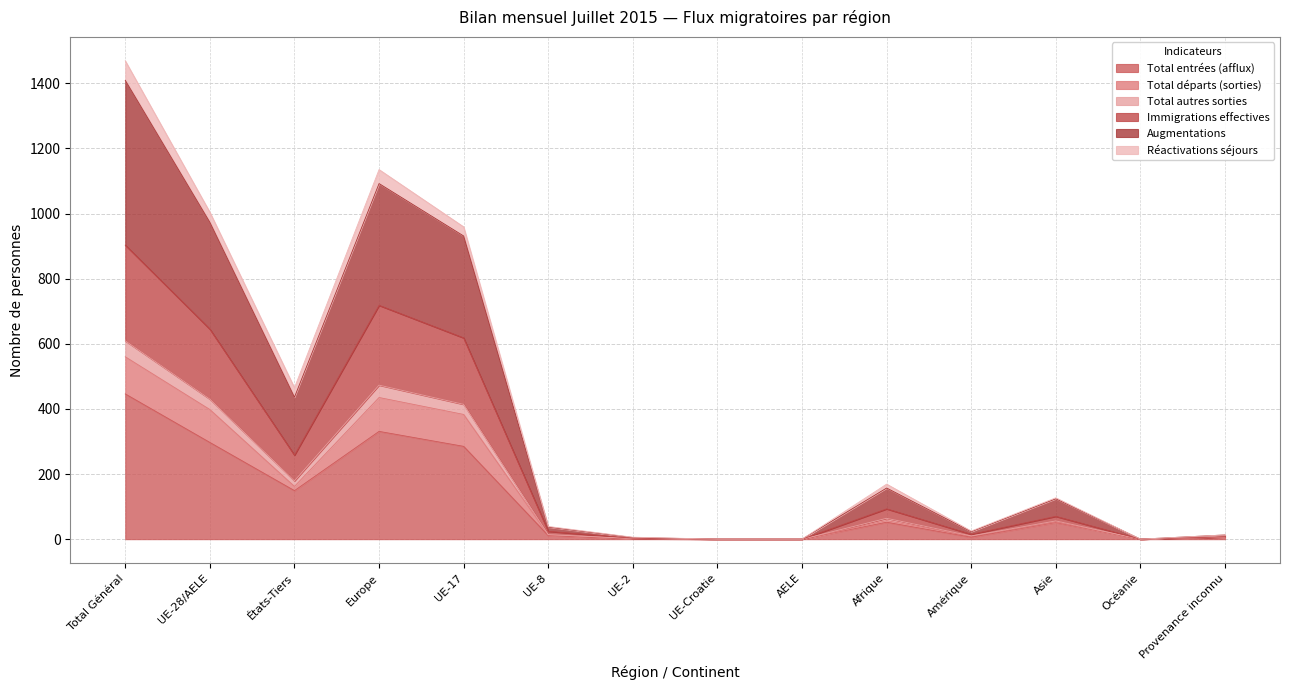

What is the label of the 9th point from the left?

AELE